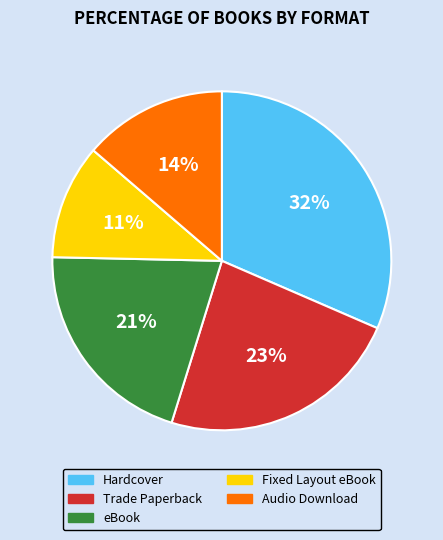

Rank the categories by value from highest to lowest.

Hardcover, Trade Paperback, eBook, Audio Download, Fixed Layout eBook